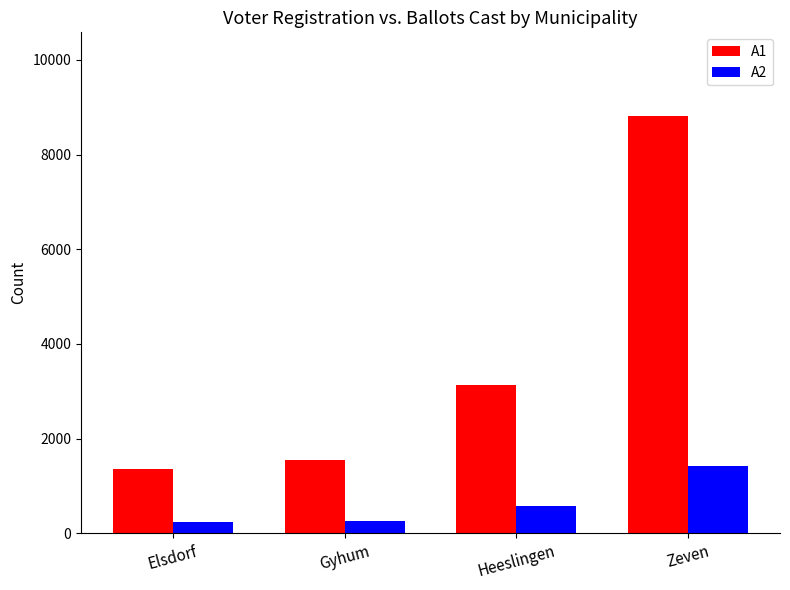

True or false: A1 has a value of 1545 at Gyhum.

True